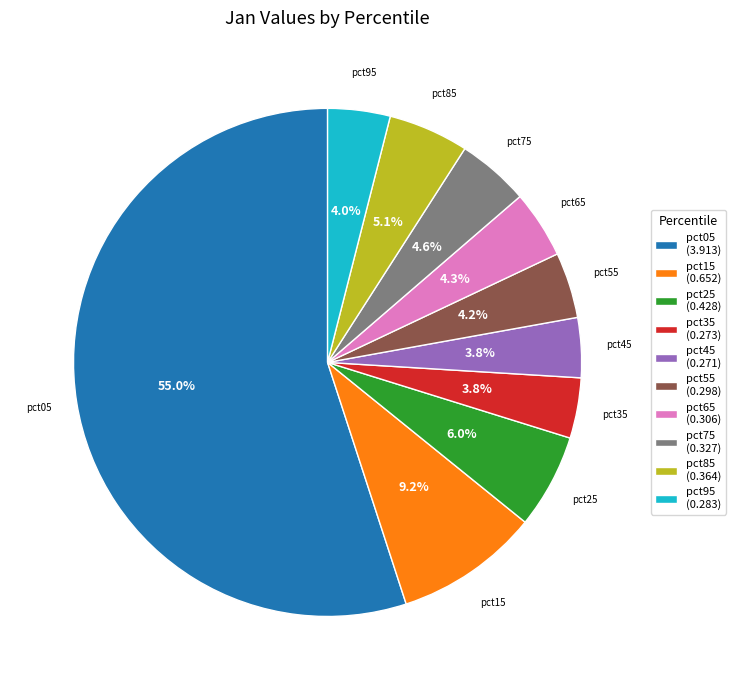

What percentage is the pct65 slice, to the nearest percent?

4%